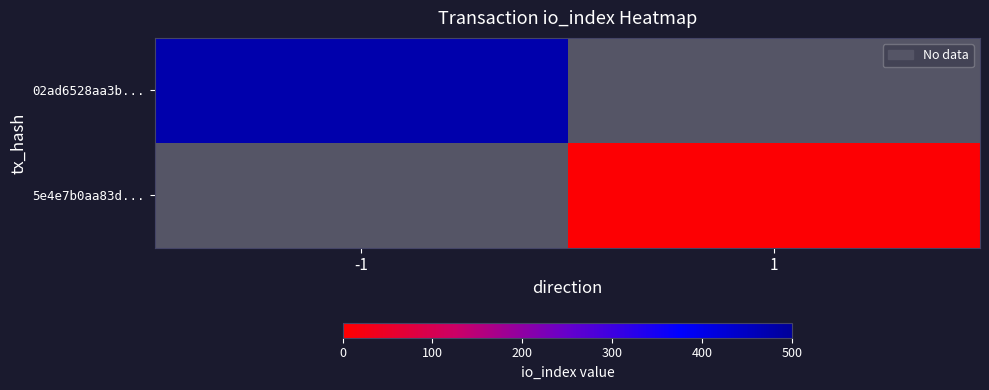

Where is 02ad6528aa3b... nearest to the value 475?

-1